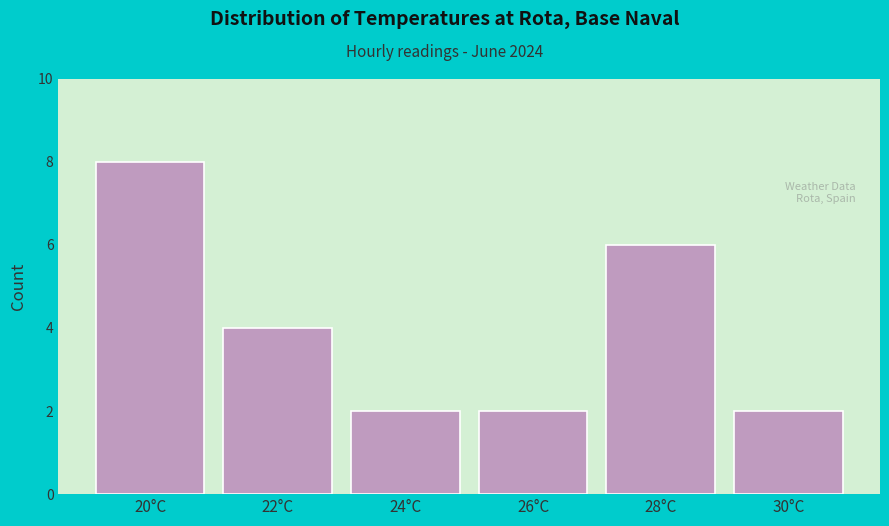

Reading right to left, extract all data points from this chart.

2	6	2	2	4	8